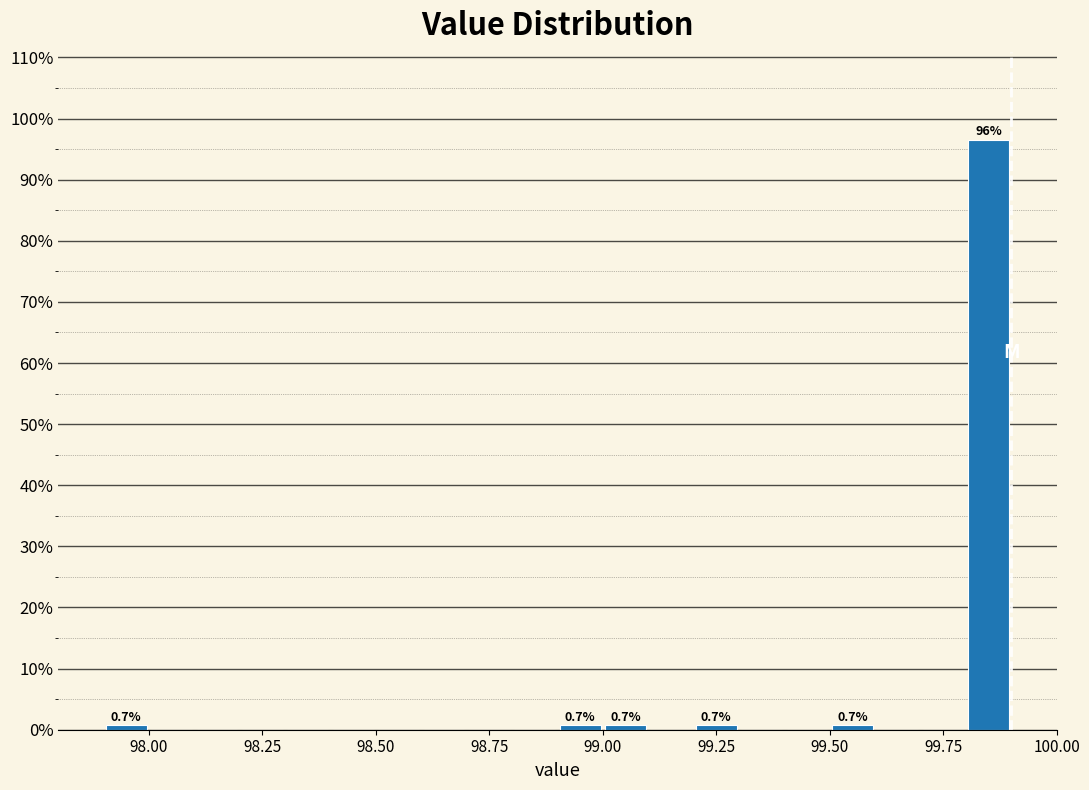

Around what value on the x-axis is the tallest bar? Give the approximate position of its centre, as read against the axis.

99.85